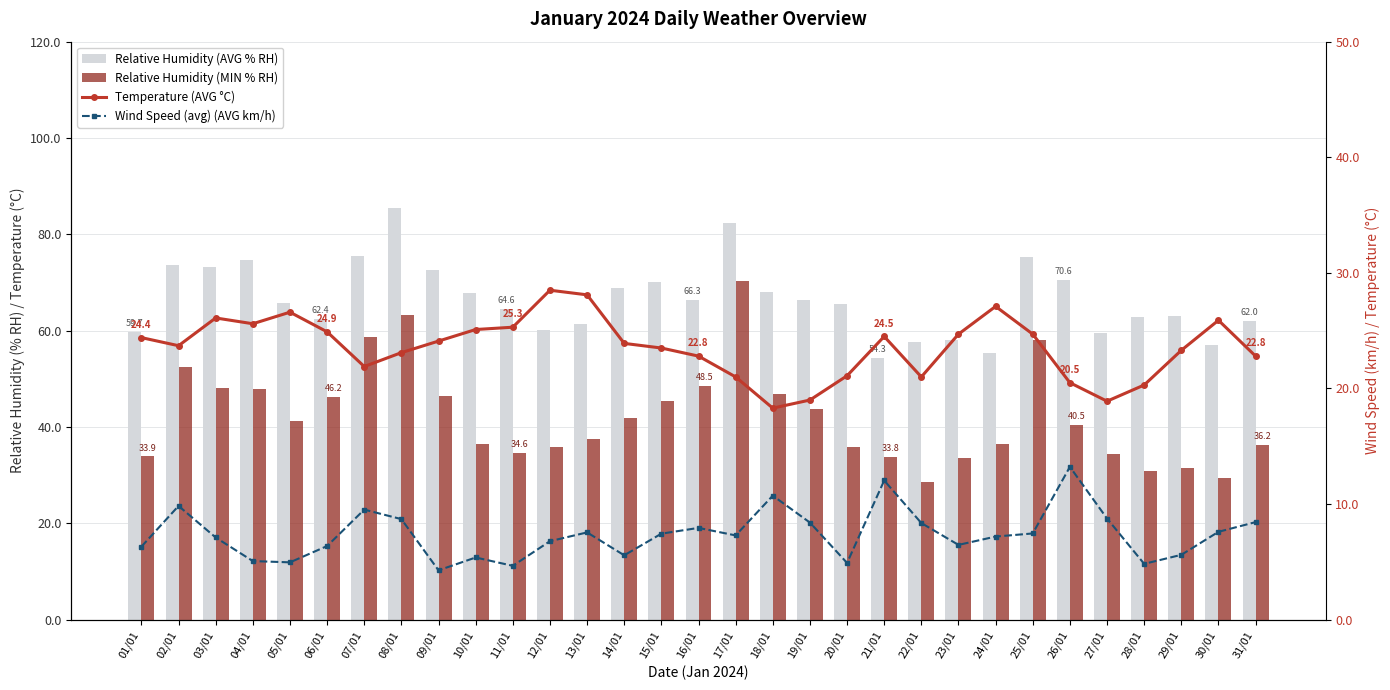

What are all the series names shown in the legend?

Relative Humidity (AVG % RH), Relative Humidity (MIN % RH), Temperature (AVG °C), Wind Speed (avg) (AVG km/h)